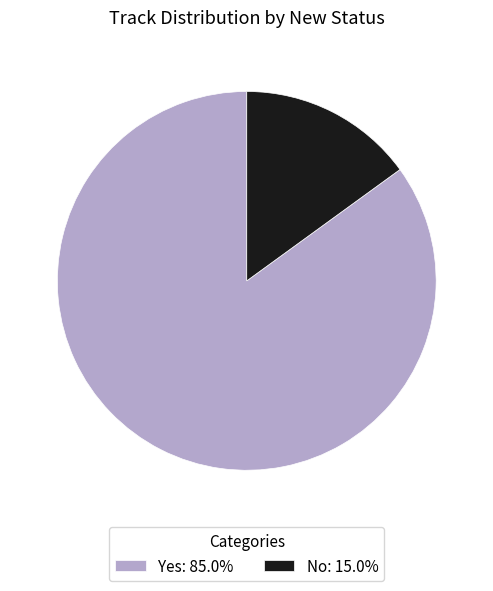

Does No represent more than half of the total?

No